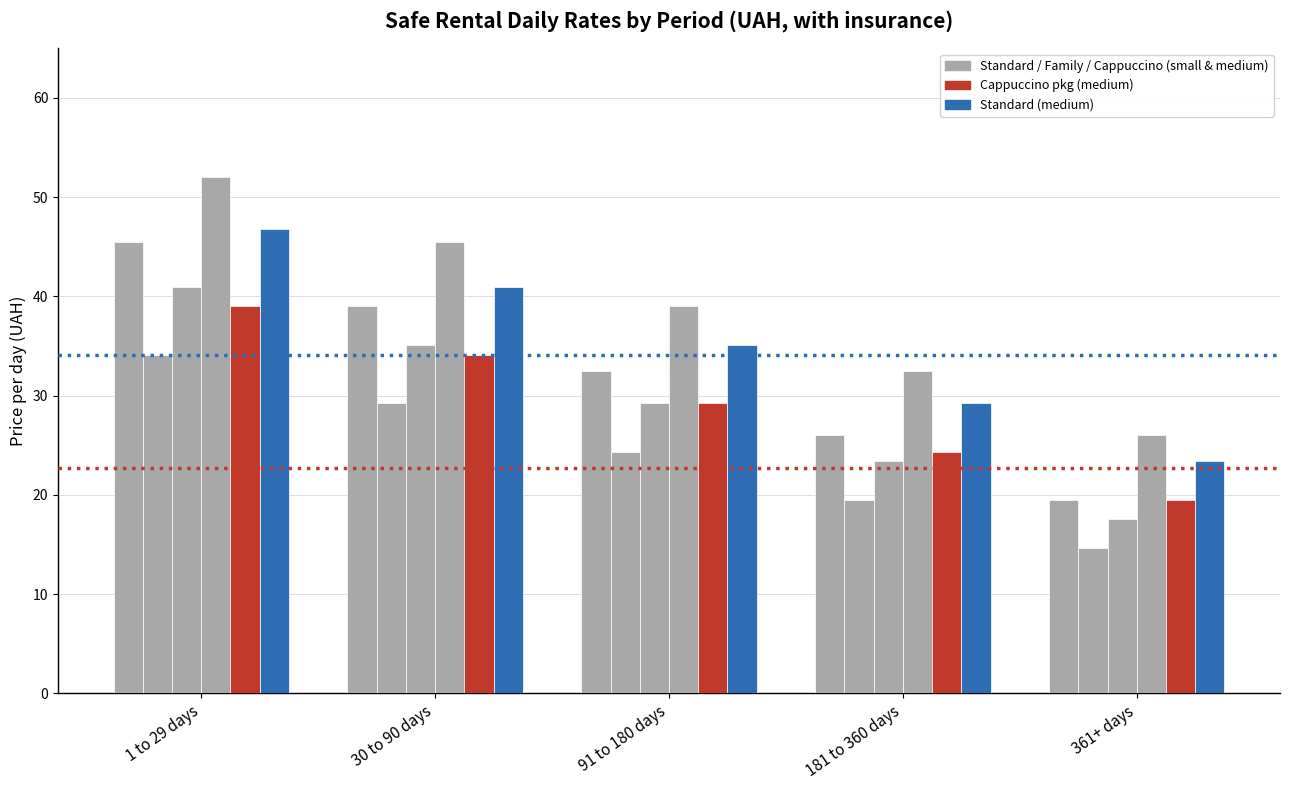

What is the maximum value shown in the chart?

52.0